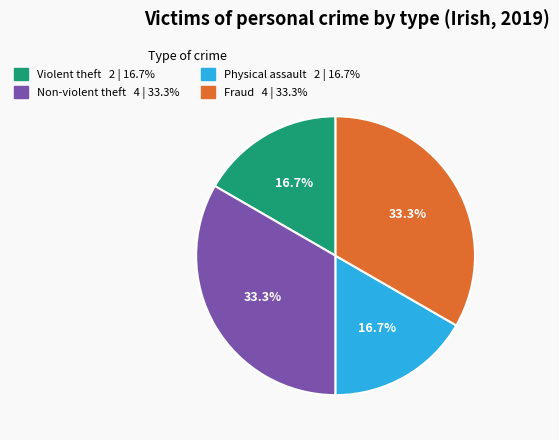

Is there any slice that represents more than half of the pie?

No